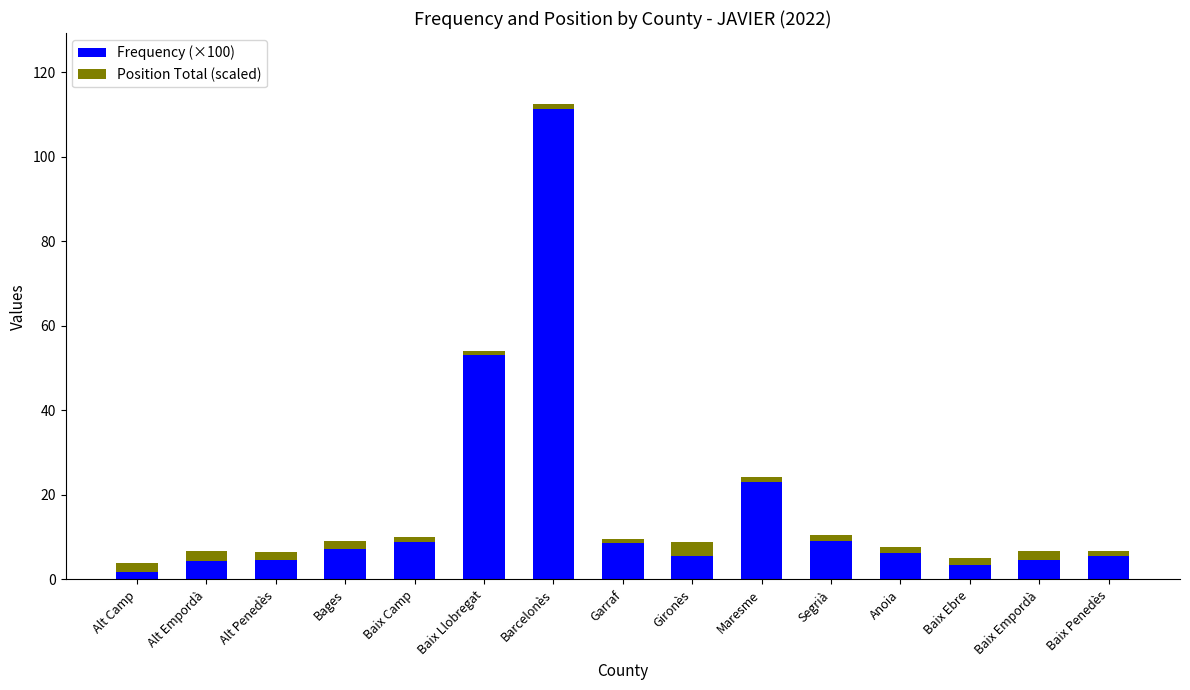

At which category is the sum across all series the highest?

Barcelonès